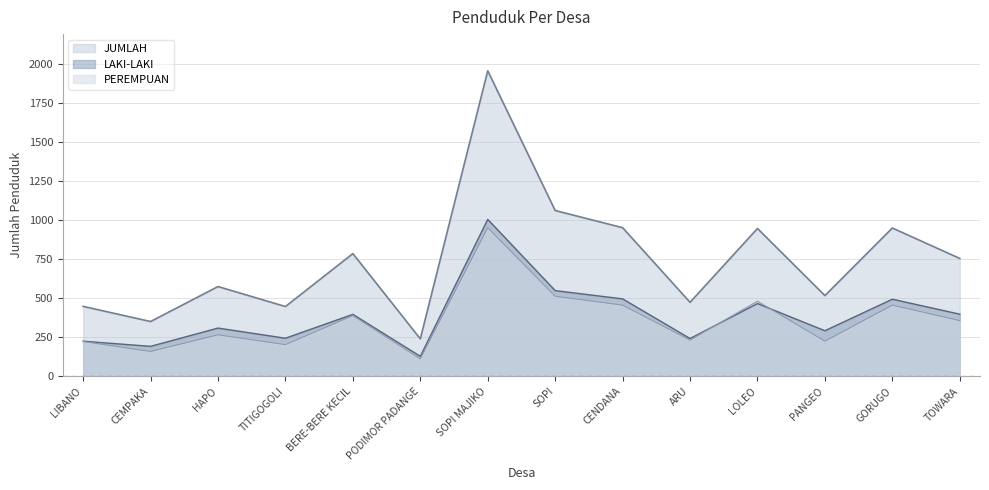

The value of JUMLAH at SOPI is 347. True or false?

False